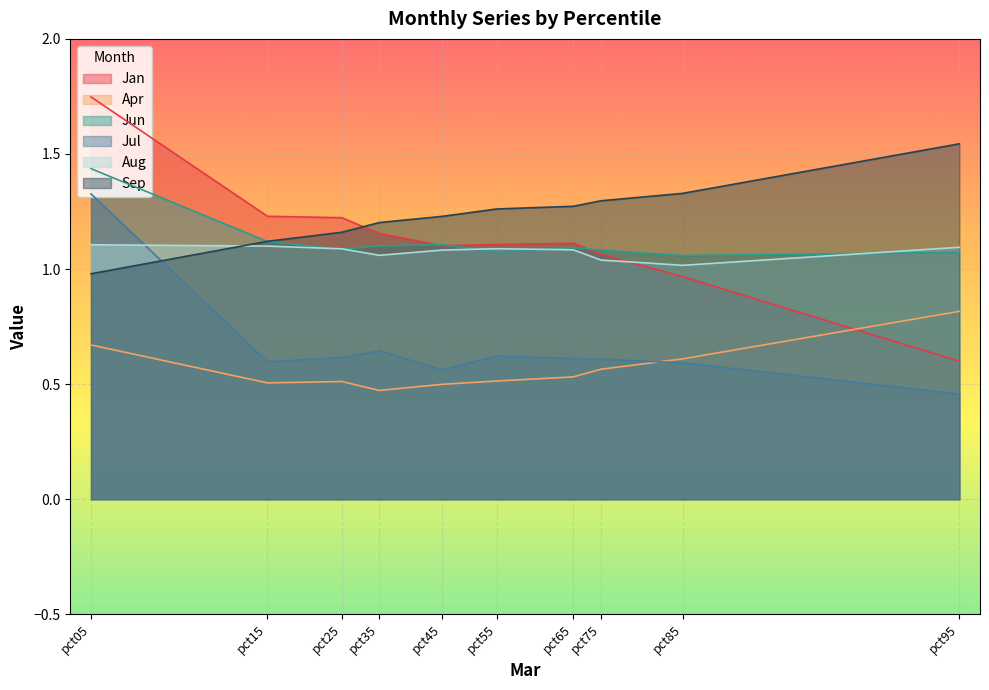

What is the value of the Jul point at the 5th from the left?

0.6